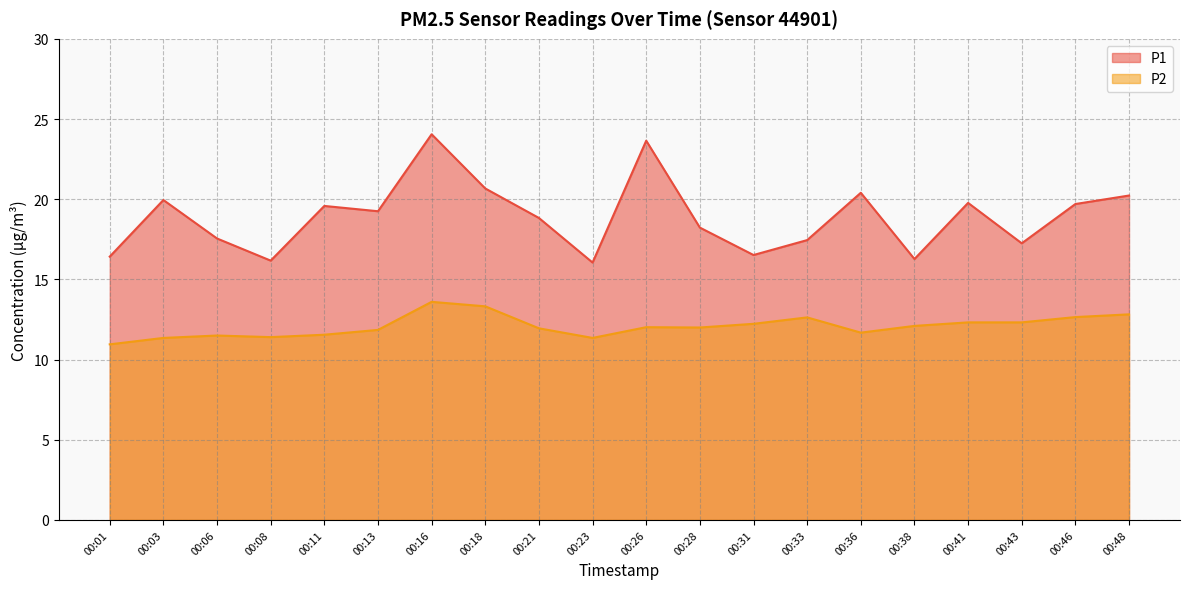

What is the difference between the highest and lowest values at 00:31?

4.3